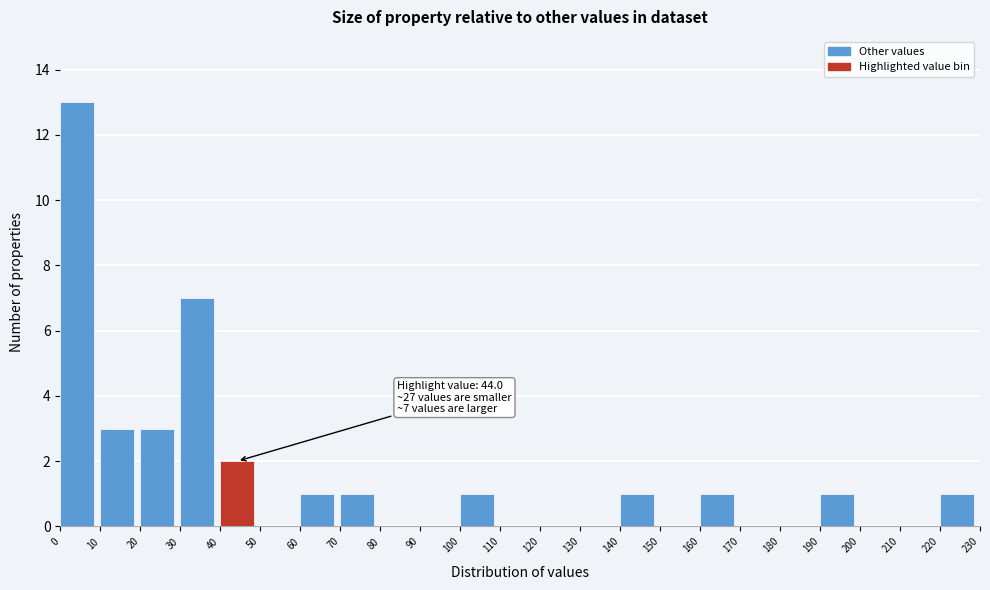

Over which range of the x-axis is the bar tallest?

0 to 10